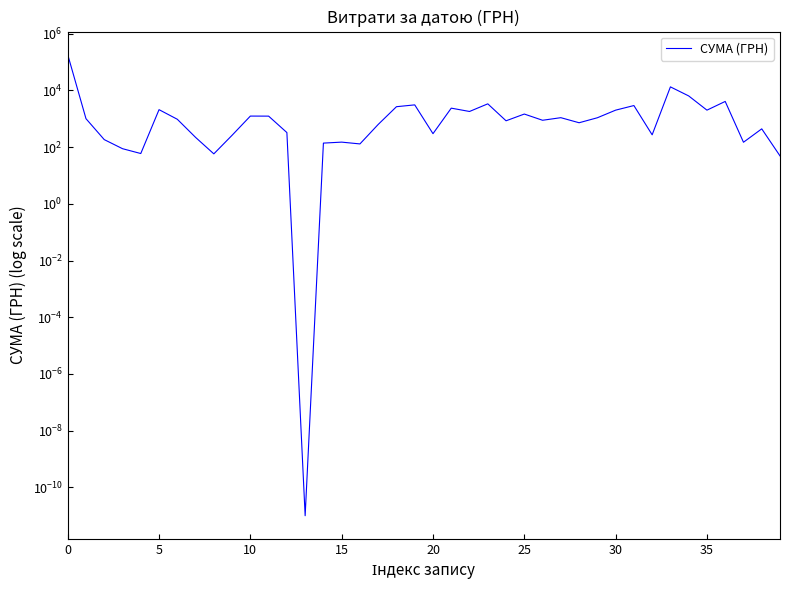

What is the difference between the maximum and minimum values?

183000.0